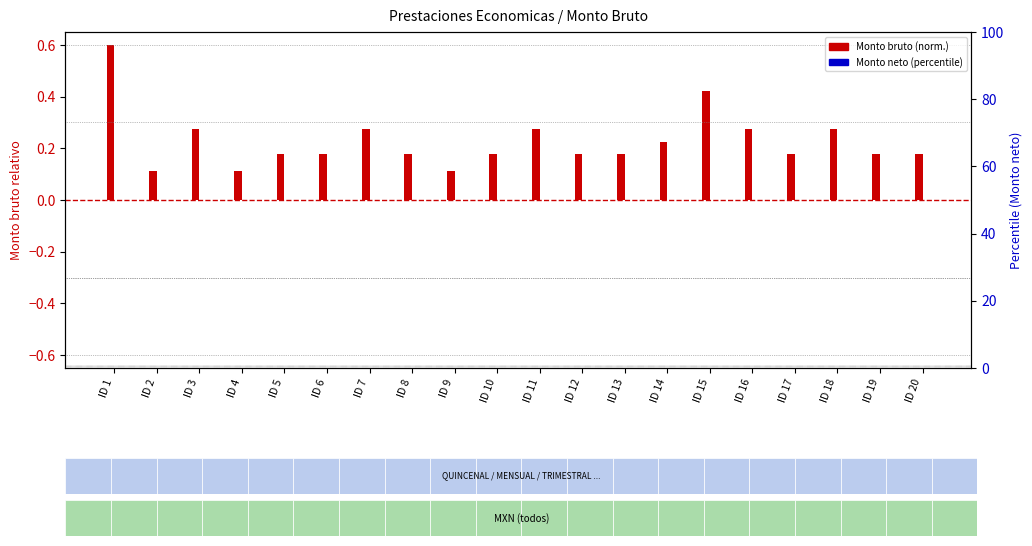

Is the value of Monto bruto (norm.) at ID 8 greater than the value of Monto neto (percentile) at ID 1?

Yes